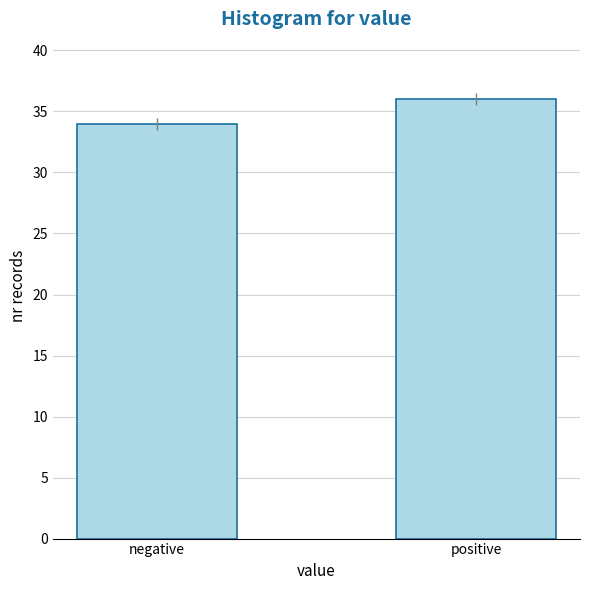

Reading right to left, extract all data points from this chart.

36	34